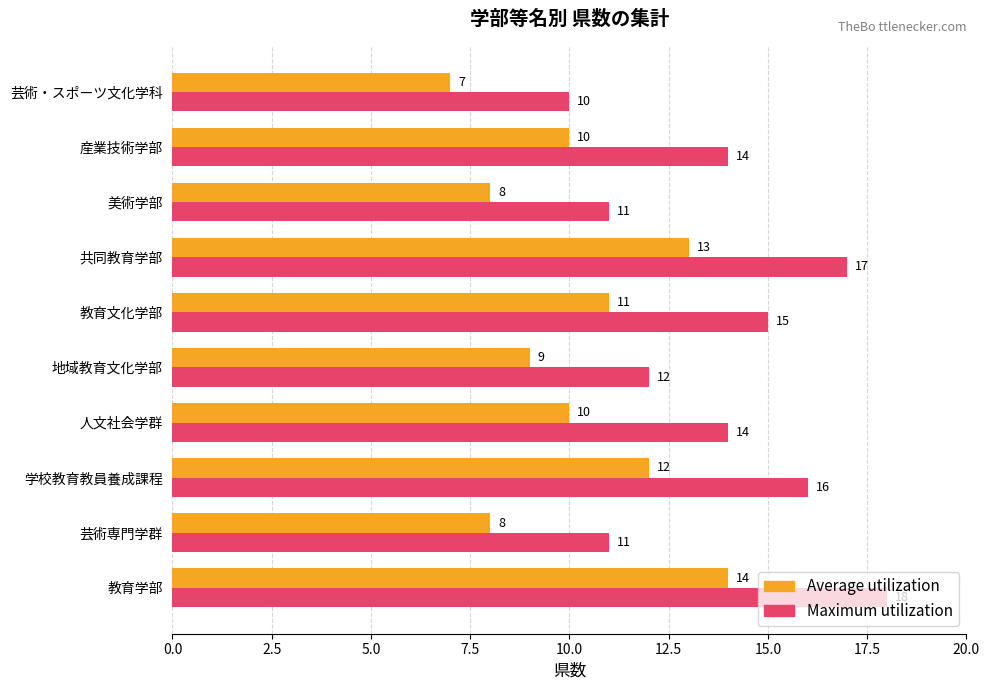

Read the Average utilization value at 芸術・スポーツ文化学科.

7